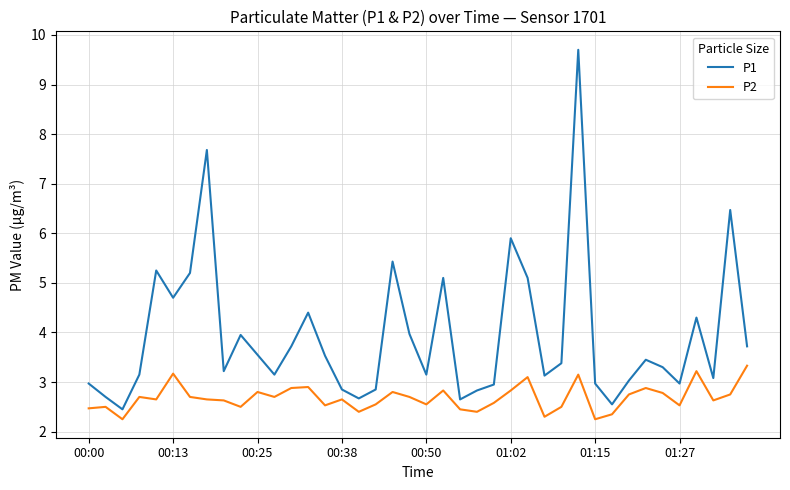

What is the greatest value displayed?

9.7